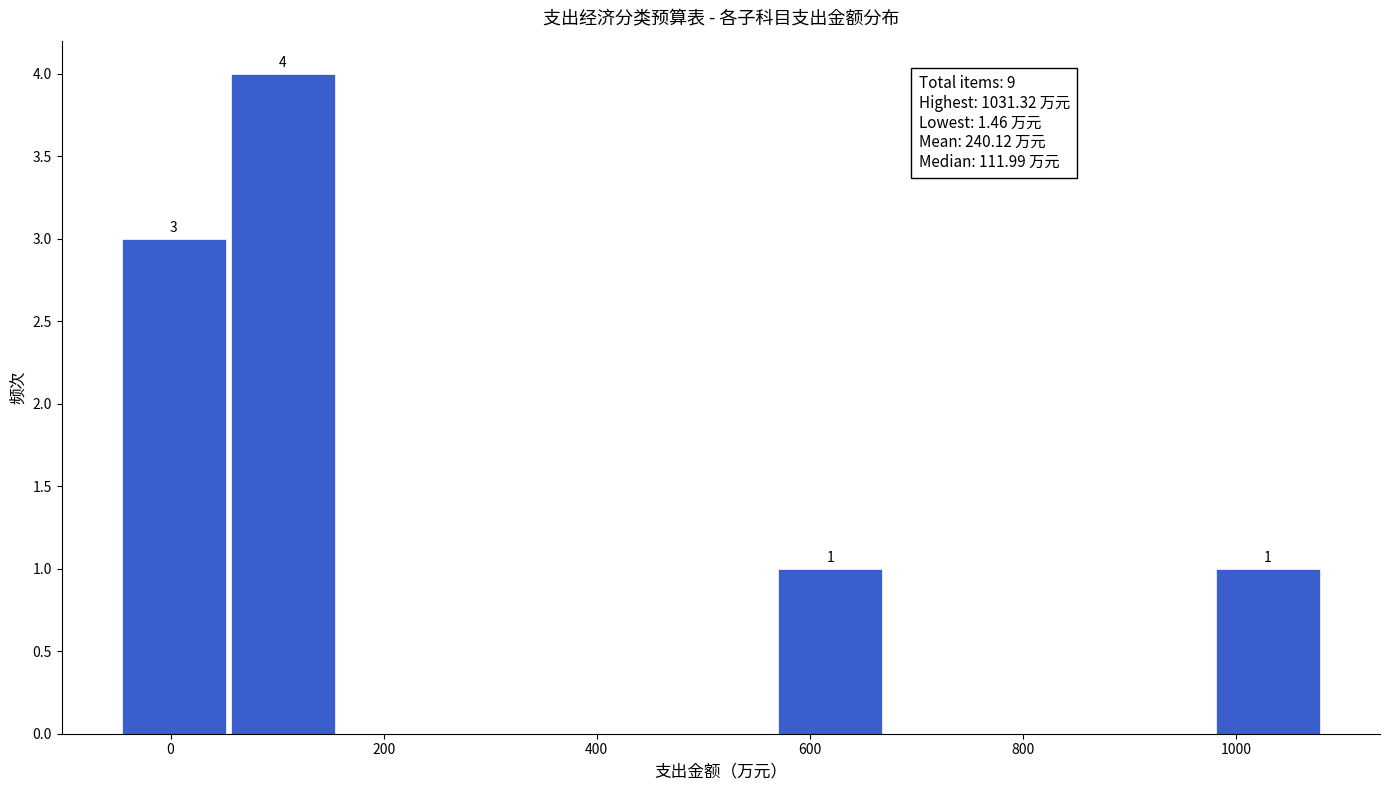

Over which range of the x-axis is the bar tallest?

60 to 160